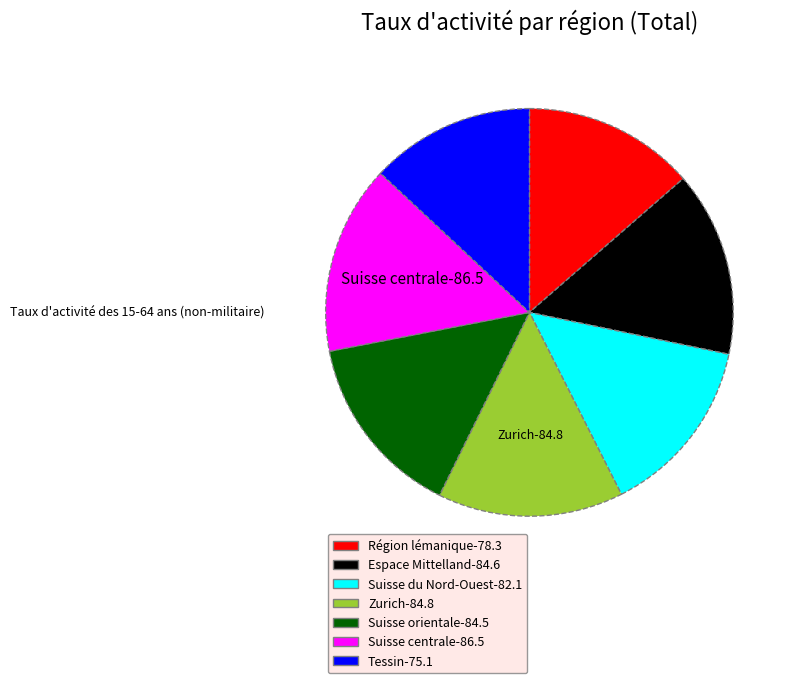

Combined, do Suisse du Nord-Ouest and Zurich account for over 50%?

No